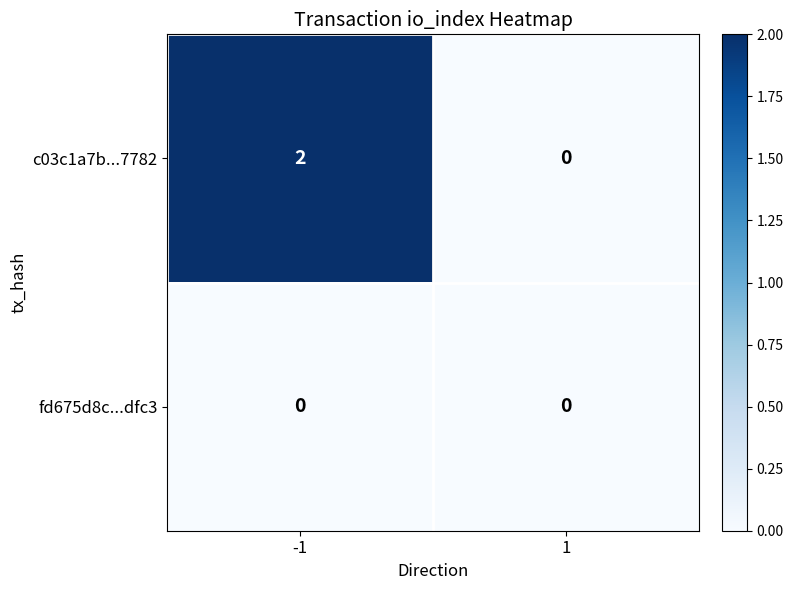

The c03c1a7b...7782 series shows 1 at 1. True or false?

False